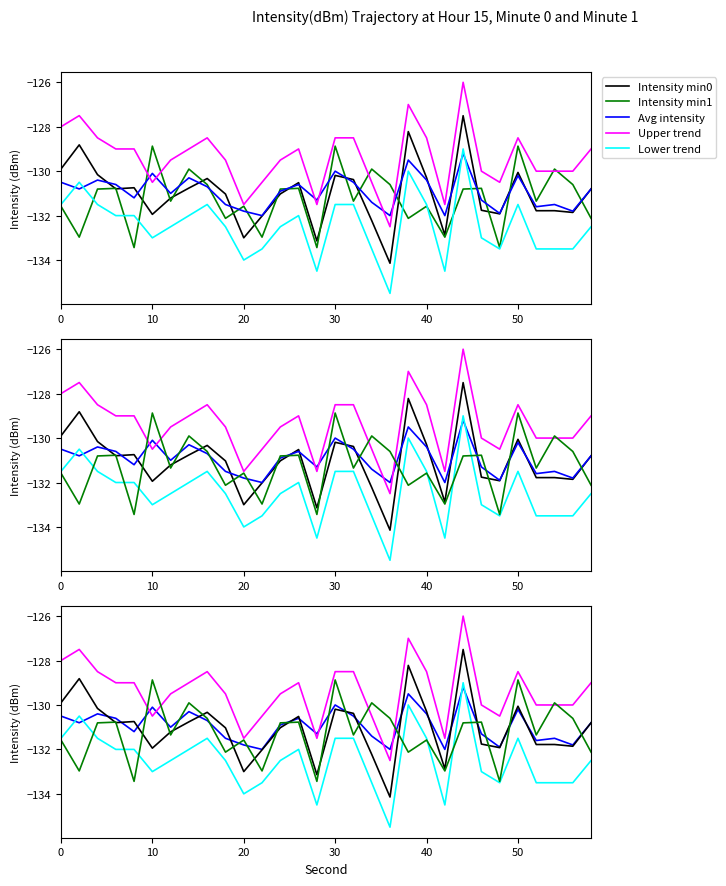

The value of Intensity min0 at 29 is -59.1. True or false?

False